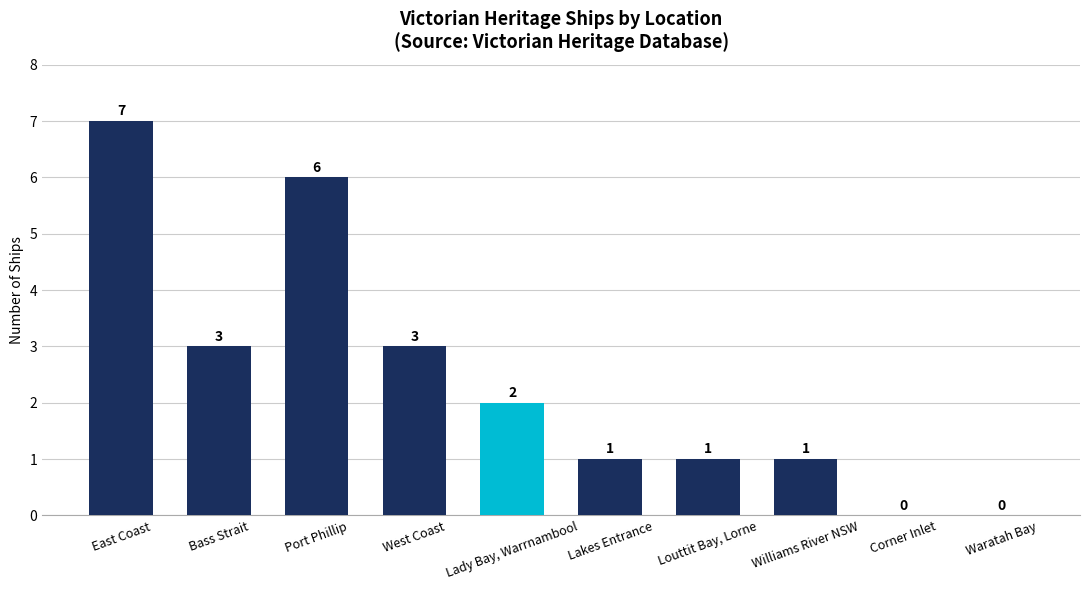

Is it true that the value at East Coast is 2?

False